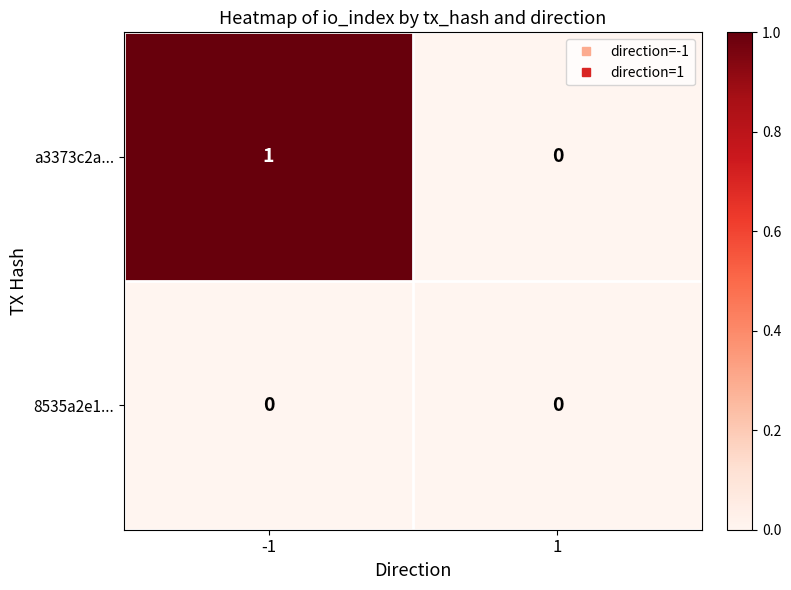

List the series in order of their peak value, highest first.

a3373c2a..., 8535a2e1...